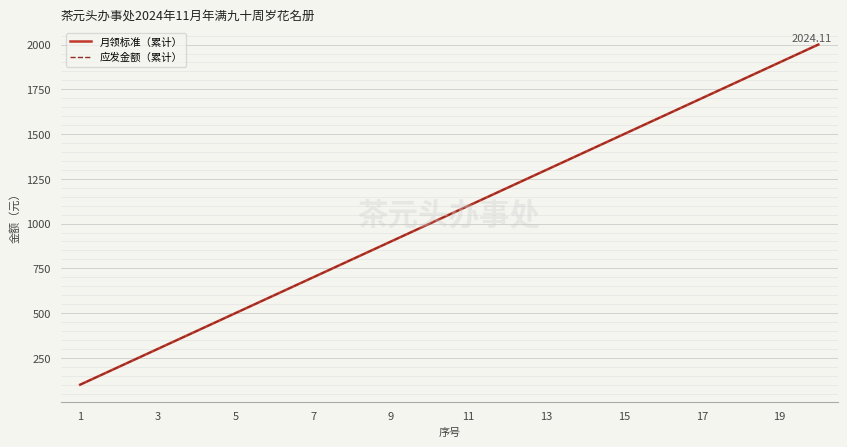

Reading left to right, what are all the values shown in this chart?

月领标准（累计）: 100	200	300	400	500	600	700	800	900	1000	1100	1200	1300	1400	1500	1600	1700	1800	1900	2000
应发金额（累计）: 100	200	300	400	500	600	700	800	900	1000	1100	1200	1300	1400	1500	1600	1700	1800	1900	2000